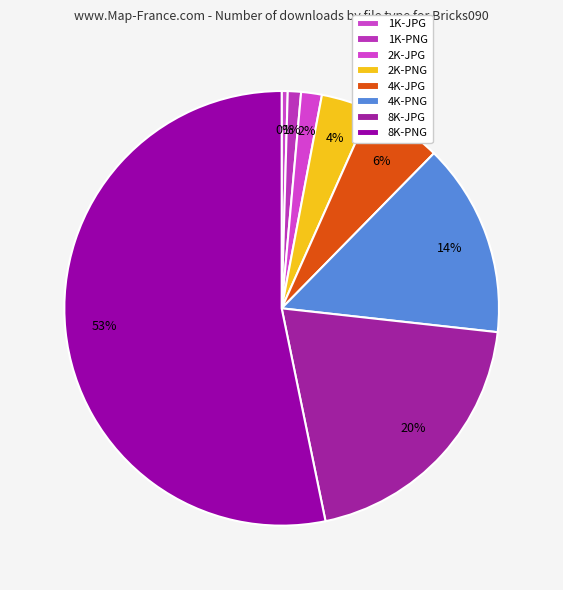

Does 2K-PNG represent more than half of the total?

No